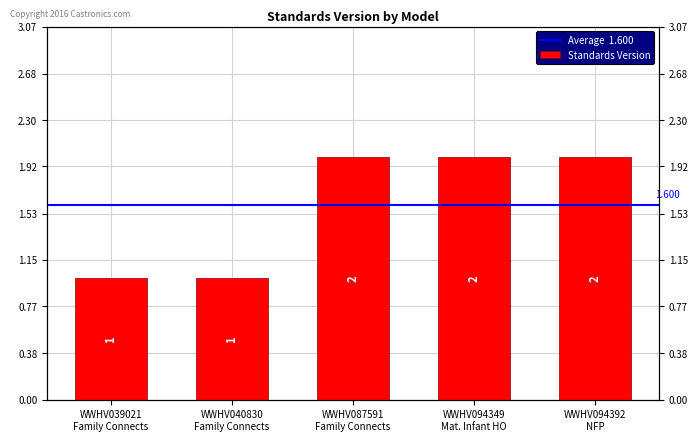

What is the sum of the values at WWHV094392 NFP and WWHV039021 Family Connects?

3